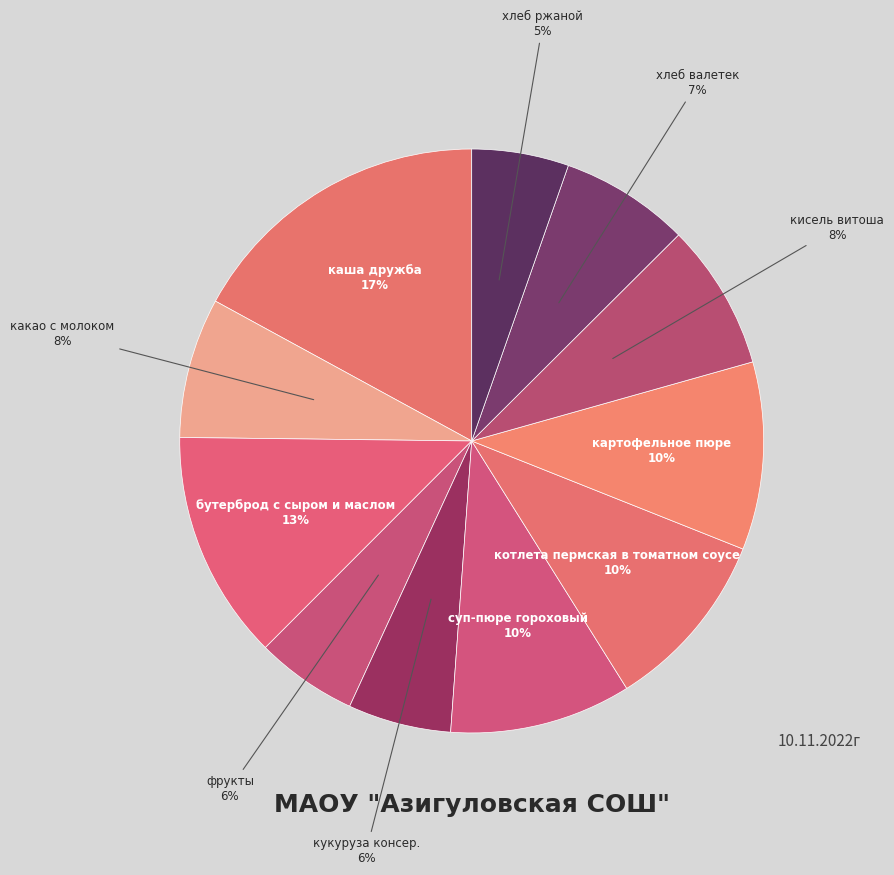

What is the smallest slice in the pie chart?

хлеб ржаной